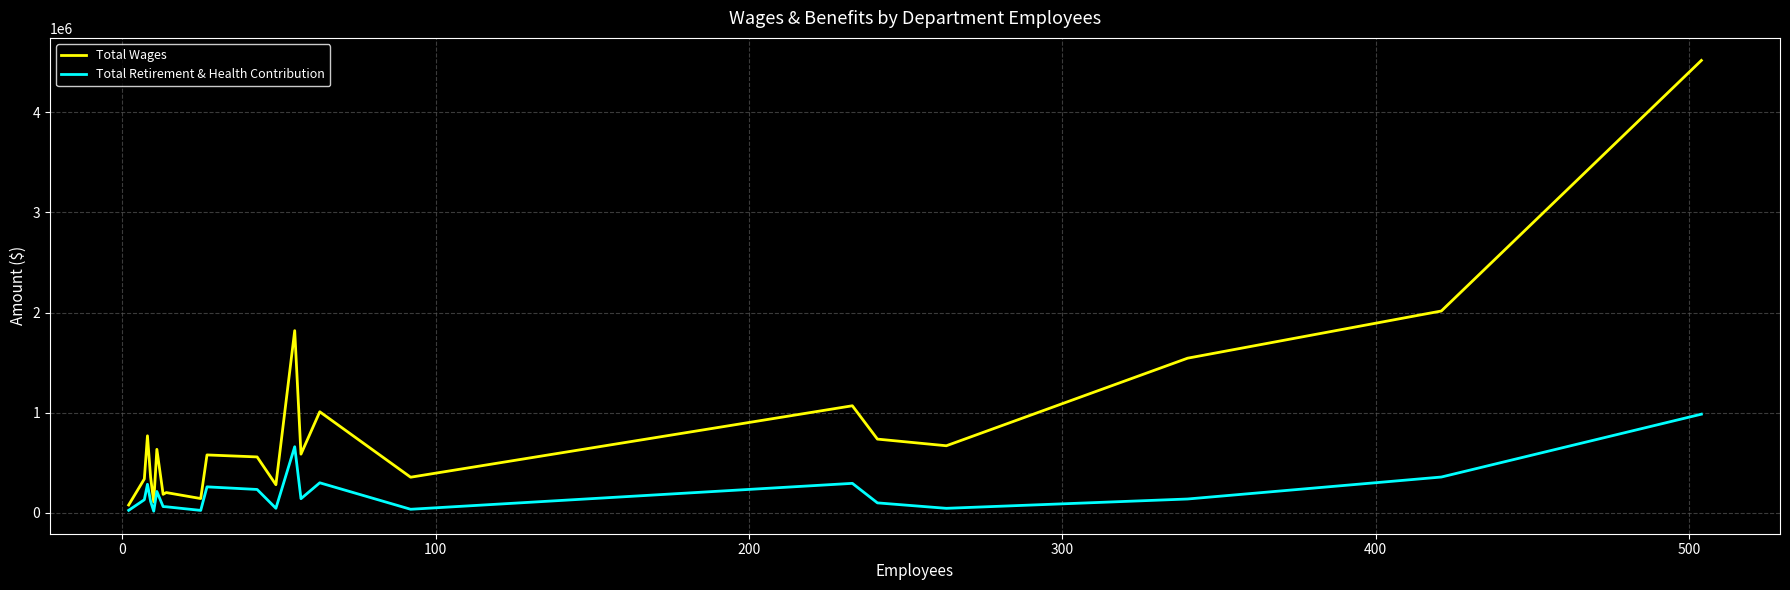

List the series in order of their overall mean, highest first.

Total Wages, Total Retirement & Health Contribution